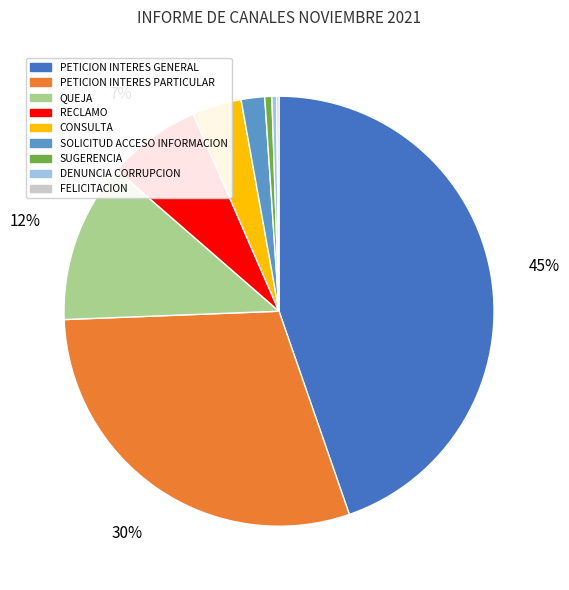

To the nearest percent, what is the average slice percentage?

11%